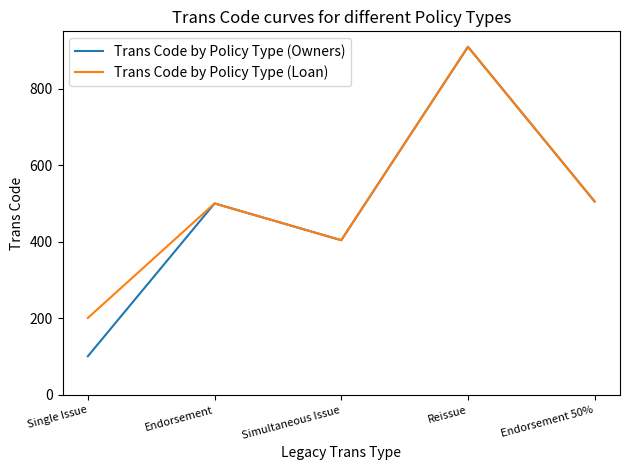

Reading left to right, list all the values displayed in this chart.

Trans Code by Policy Type (Owners): 101	500	404	909	505
Trans Code by Policy Type (Loan): 201	500	404	909	505